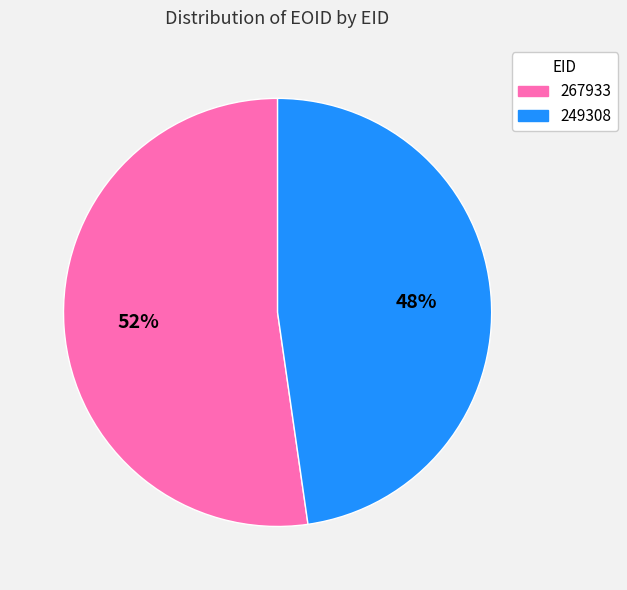

Do 267933 and 249308 together represent more than half of the pie?

Yes